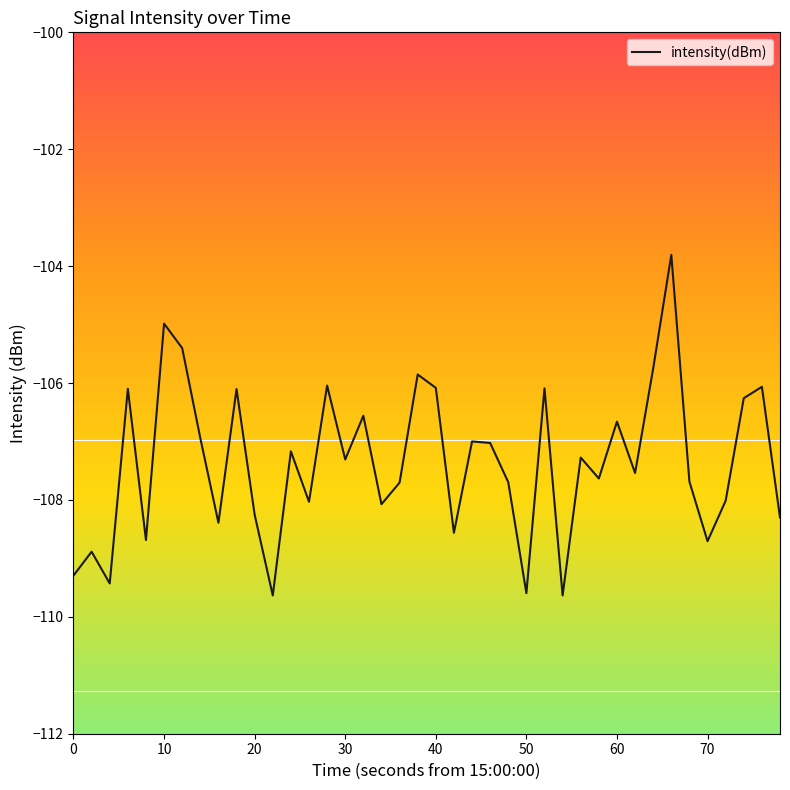

What is the greatest value displayed?

-103.8